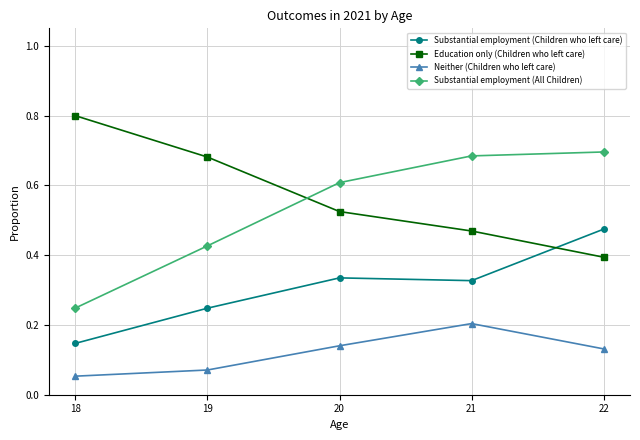

What is the greatest value displayed?

0.8